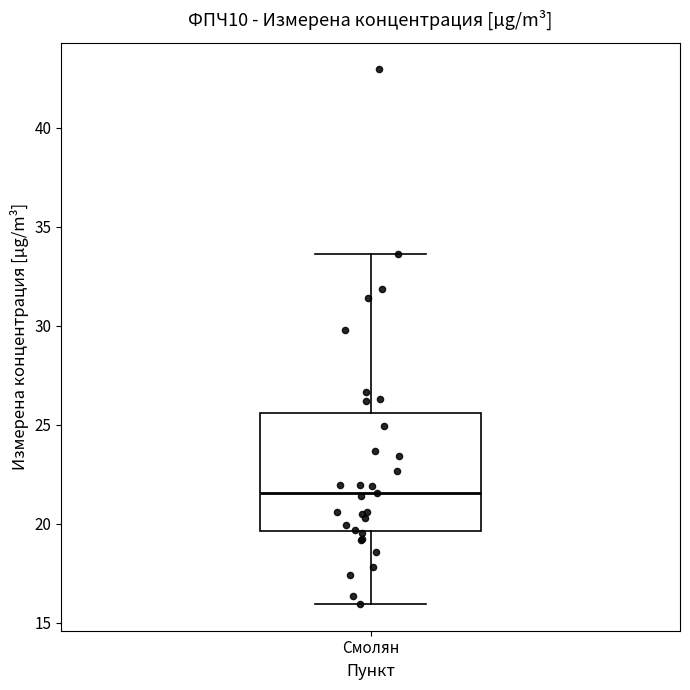

Transcribe this box plot: give where the median line is, the range the box spans, and where the two whiskers end, as read against the y-axis. The values are not printed on the chart, so give them approximately, as read against the axis.

median 21.5, box 19.5 to 25.5, whiskers 16.0 to 33.5